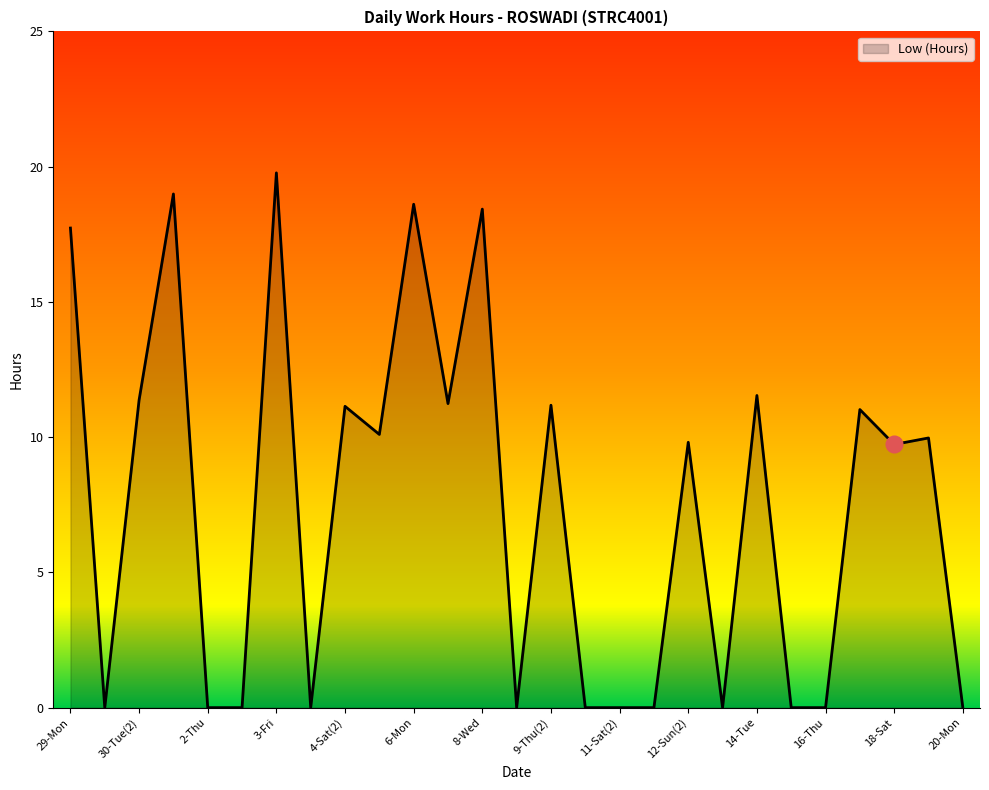

True or false: the data has more than 0 interior local peaks.

True